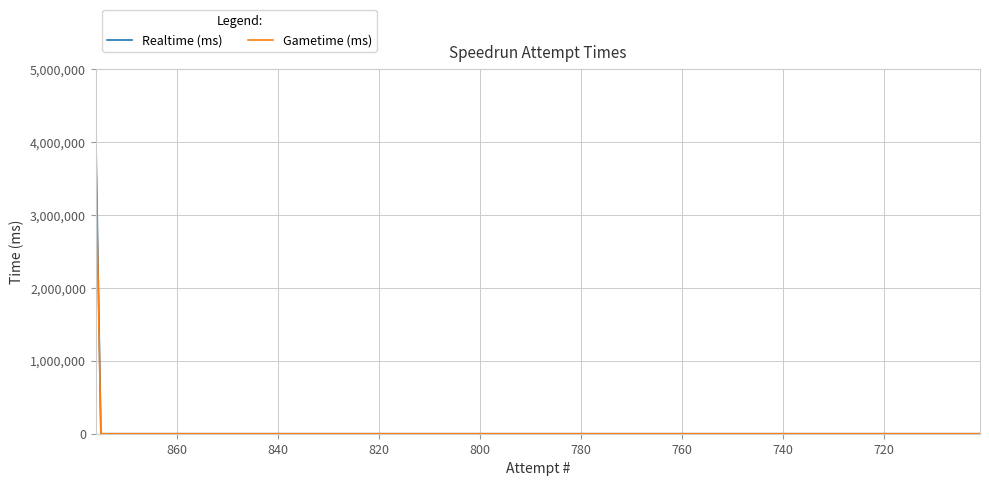

The value of Realtime (ms) at 28 is 2209109. True or false?

False